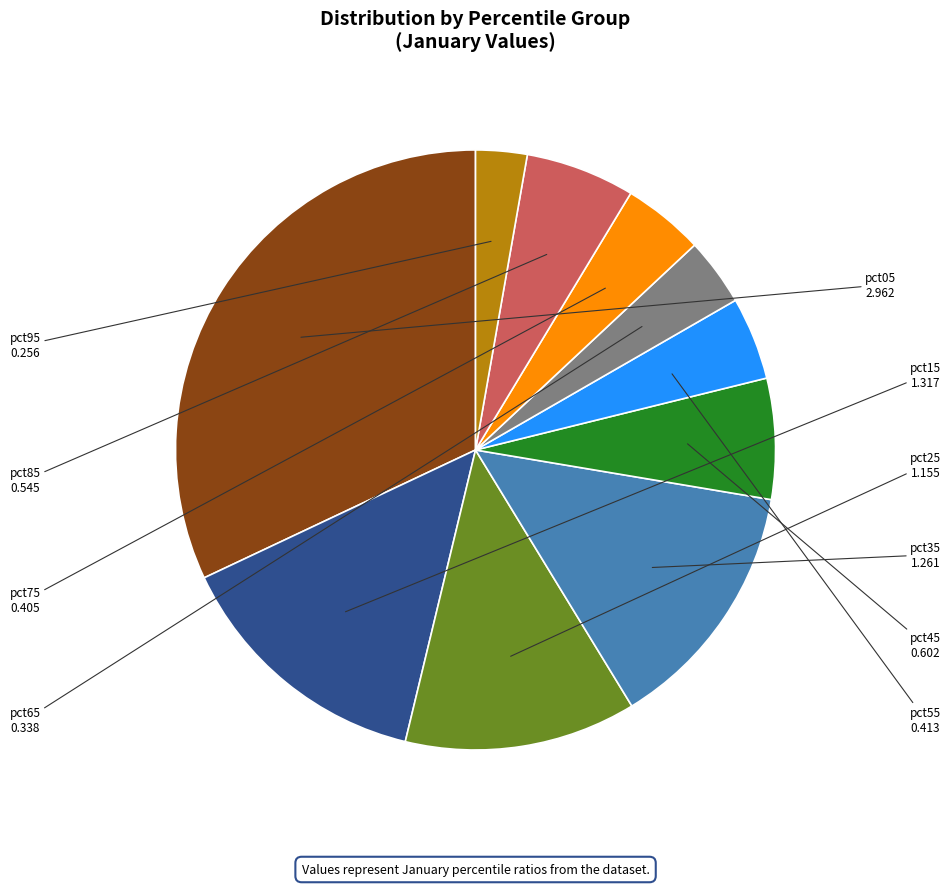

Is there a majority slice in this chart?

No